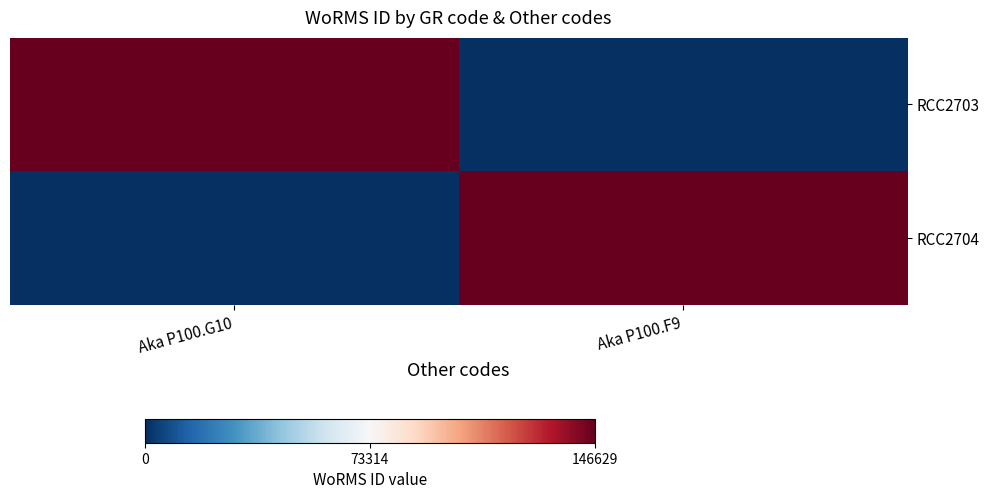

Which series has the largest range (max minus min)?

RCC2703